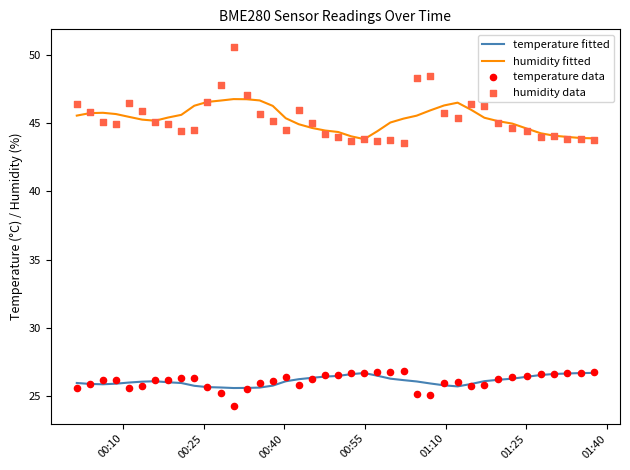

Which series has the widest spread of Y values?

humidity data